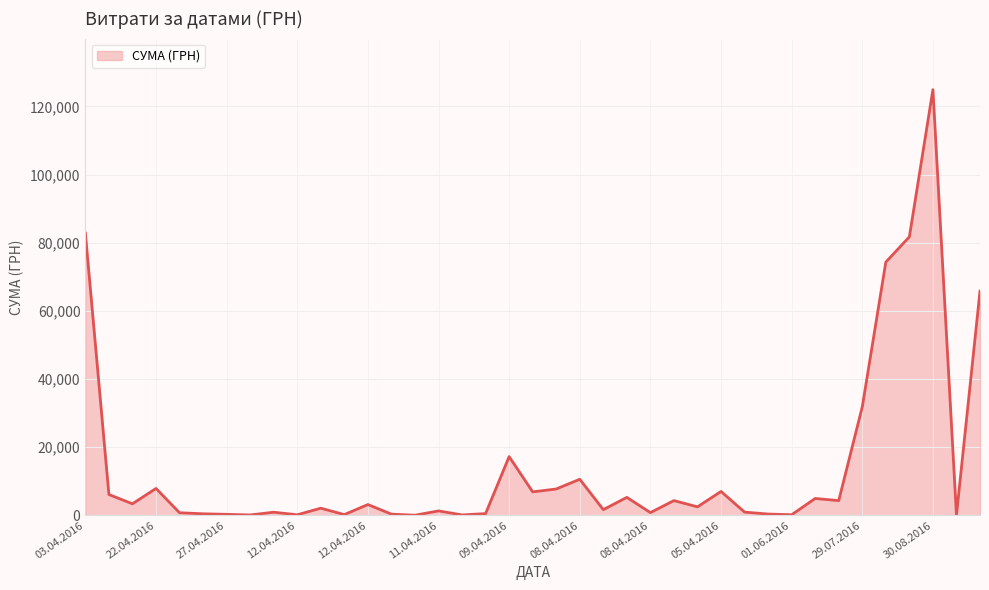

What is the greatest value displayed?

124904.8